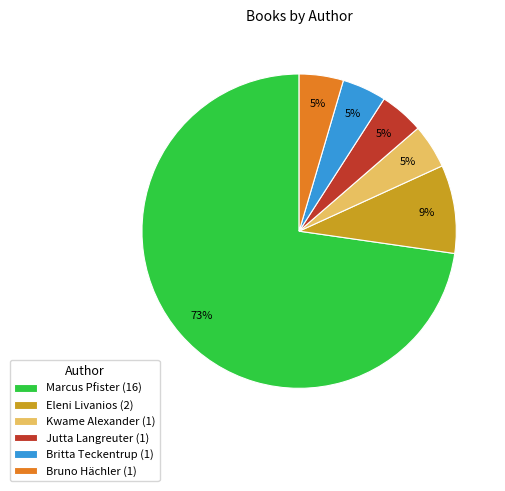

Is there a majority slice in this chart?

Yes